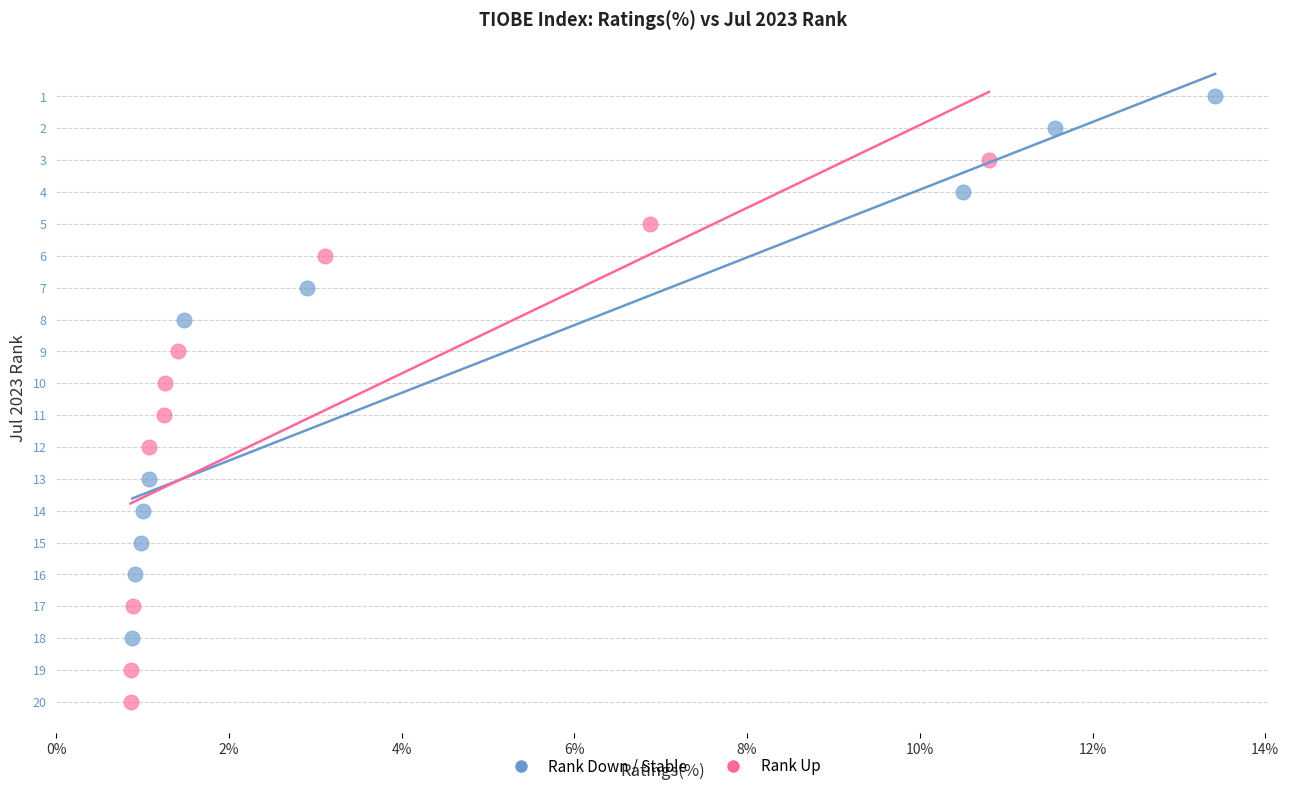

Which series contains the highest Y value?

Rank Up